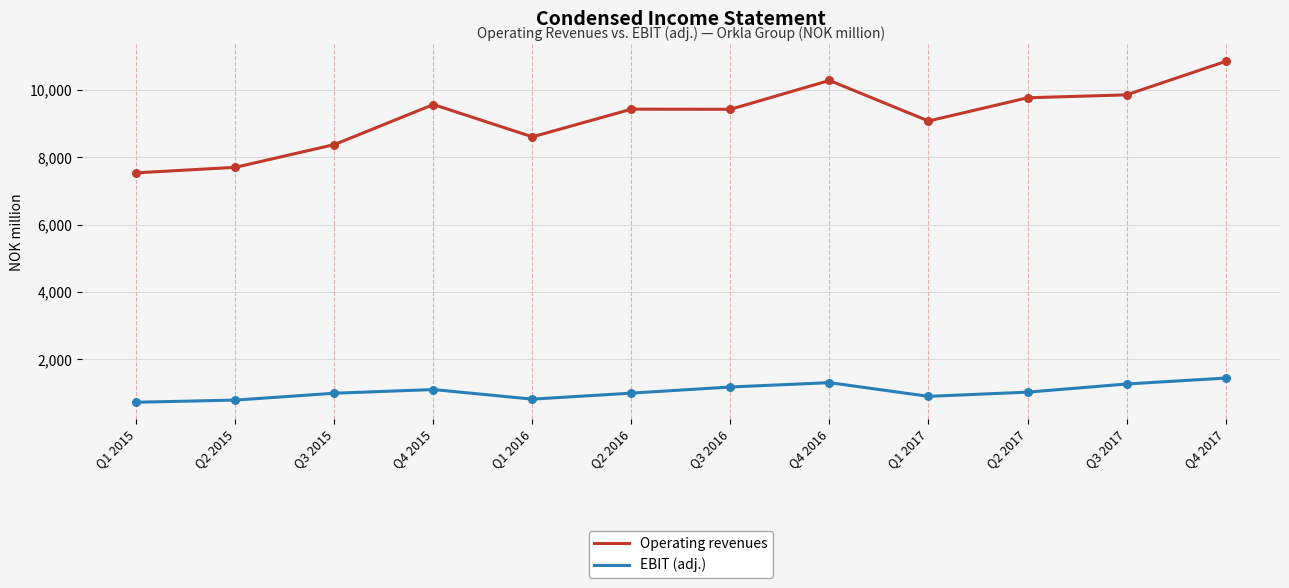

At which category is the sum across all series the highest?

Q4 2017